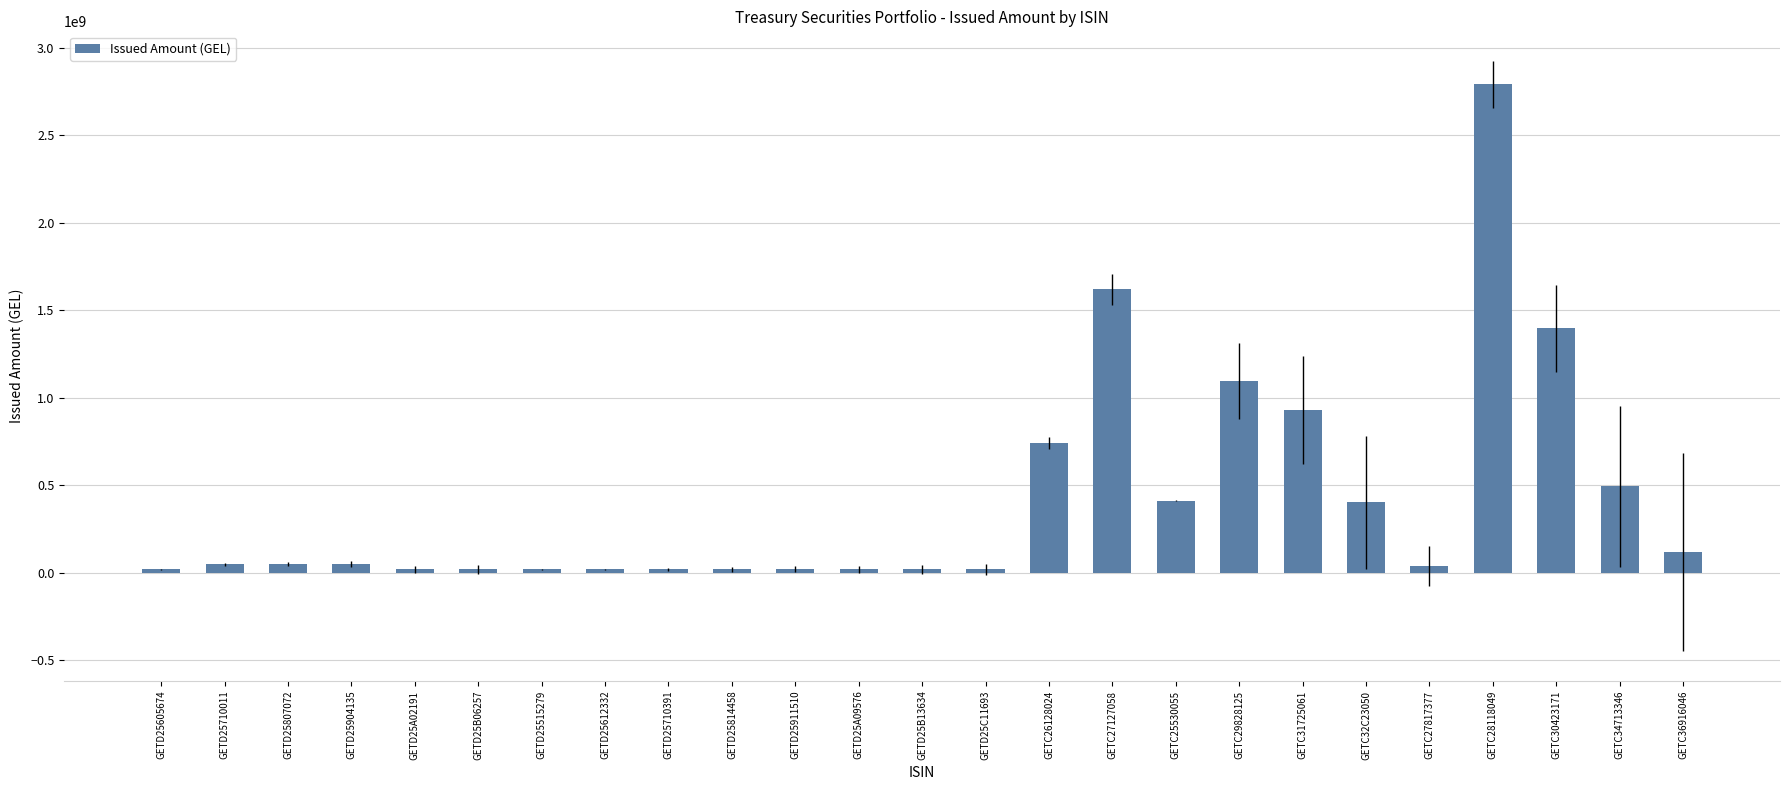

How many distinct data groups are displayed?

1